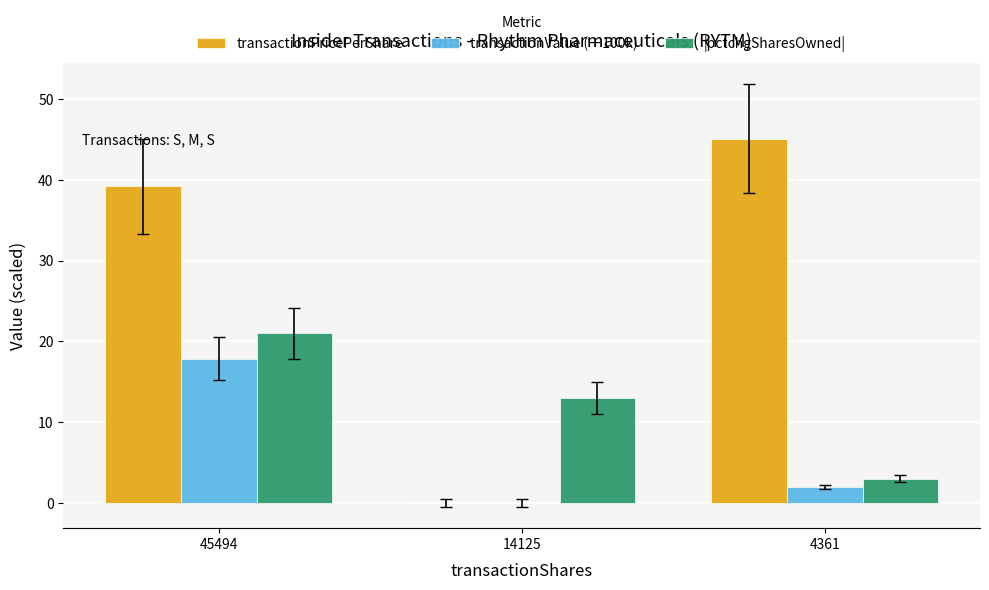

Which series has the largest total across all categories?

transactionPricePerShare